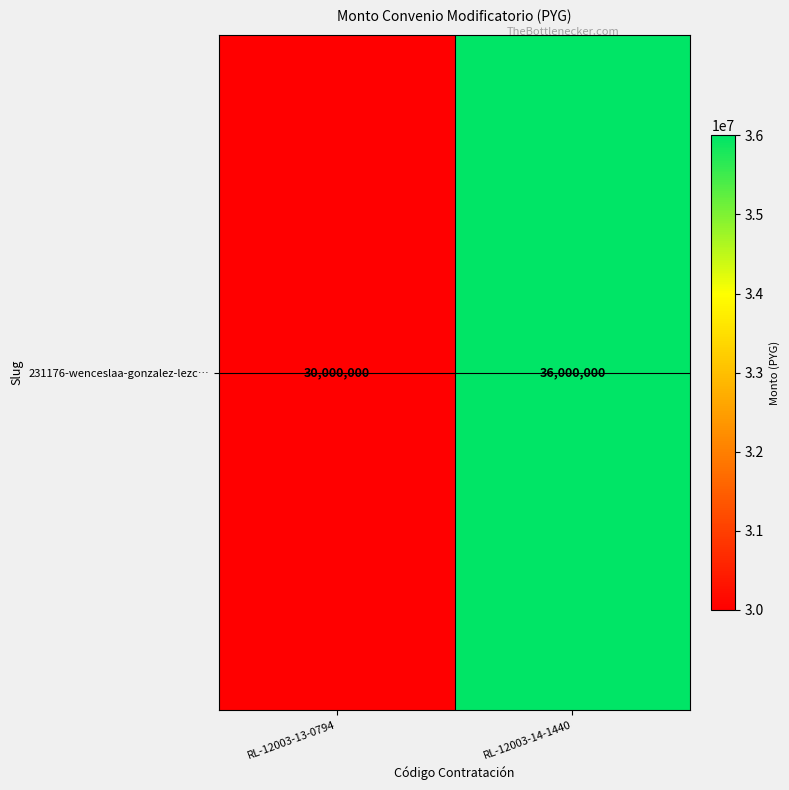

True or false: the data shows 6182169 at RL-12003-13-0794.

False